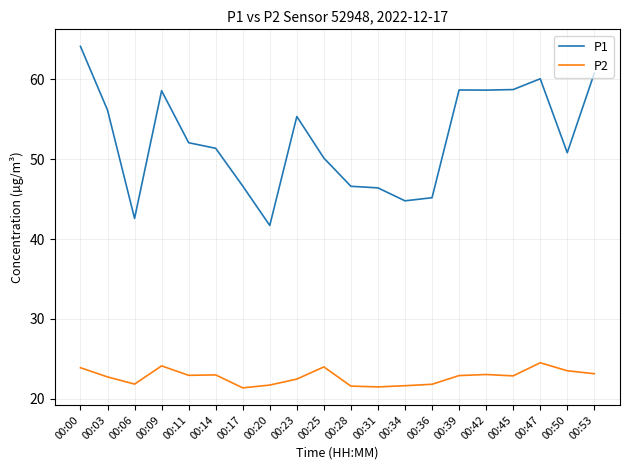

How many distinct data groups are displayed?

2